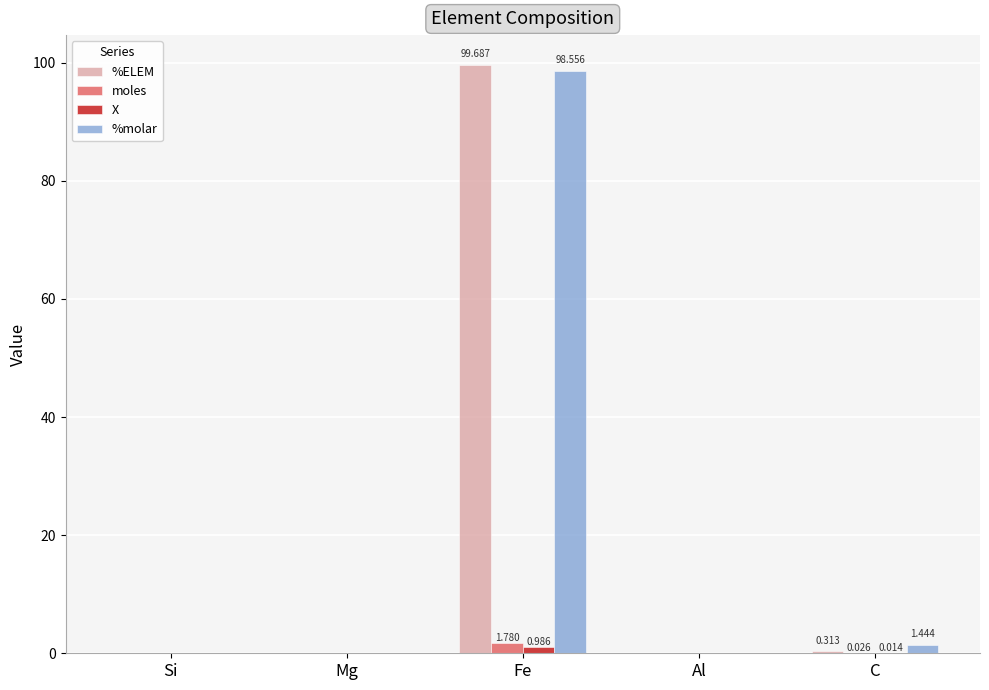

Which series has the widest spread of values?

%ELEM